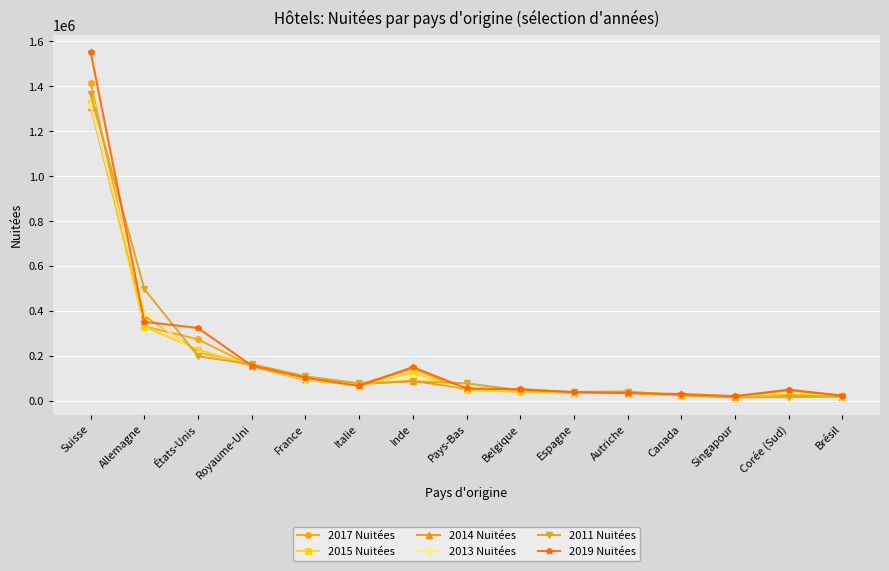

What is the label of the 8th point from the left?

Pays-Bas